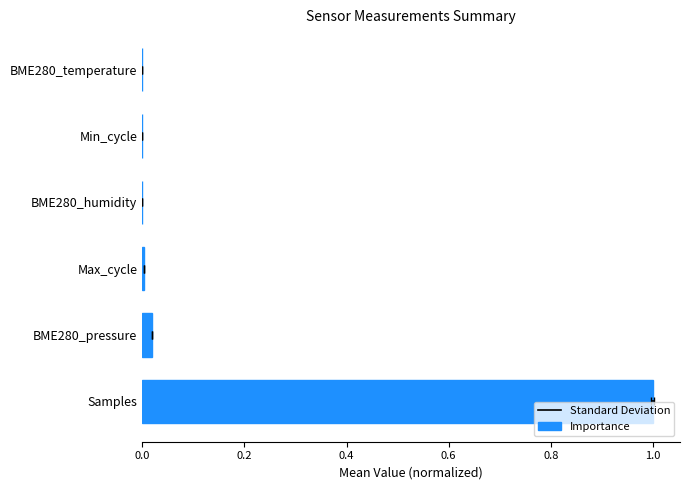

Is it true that the value at BME280_humidity is 0.0?

True